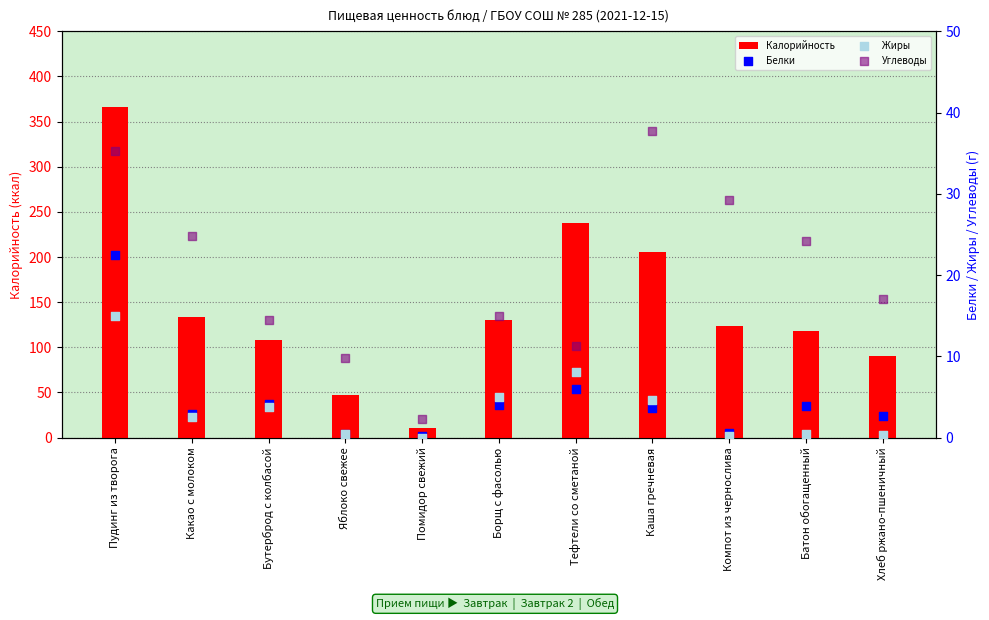

Which series contains the highest Y value?

Калорийность